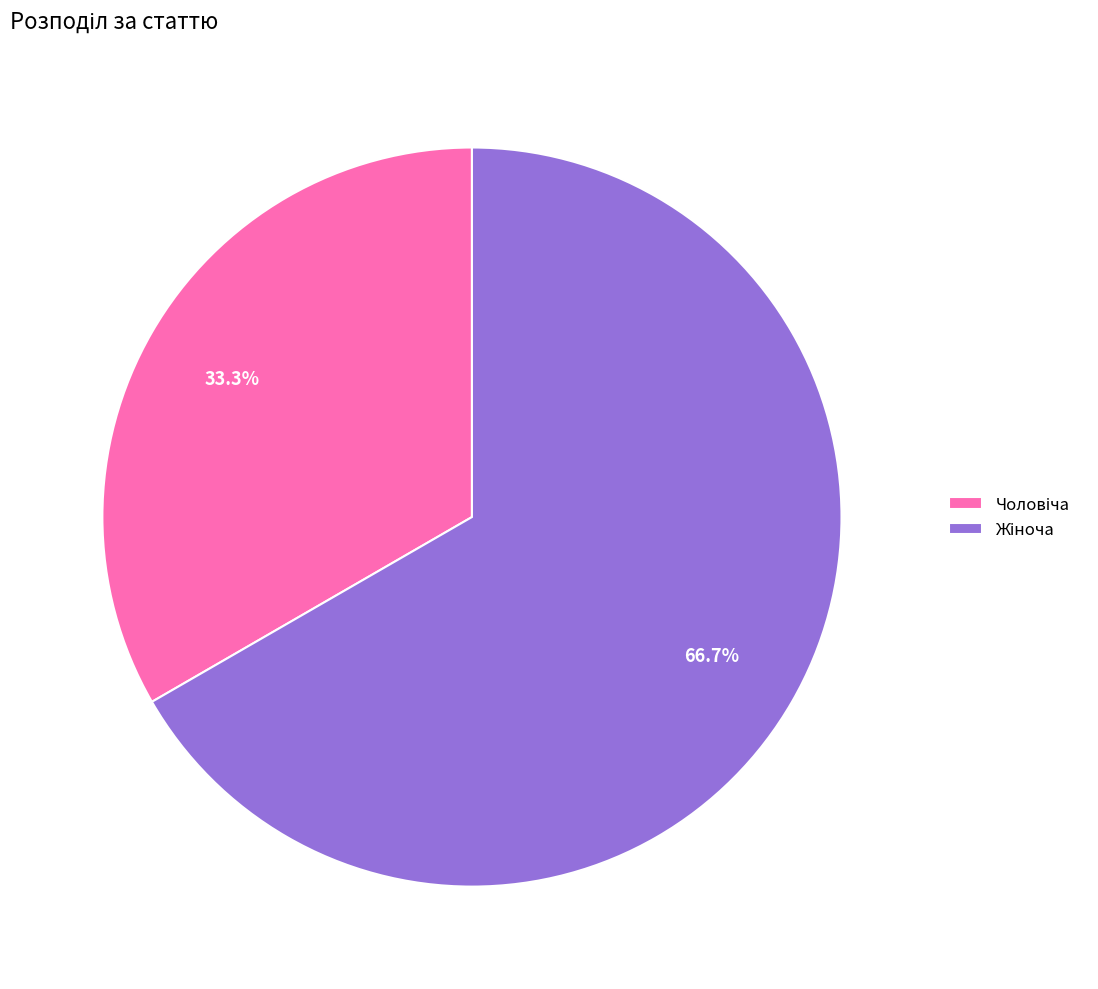

Is there a majority slice in this chart?

Yes